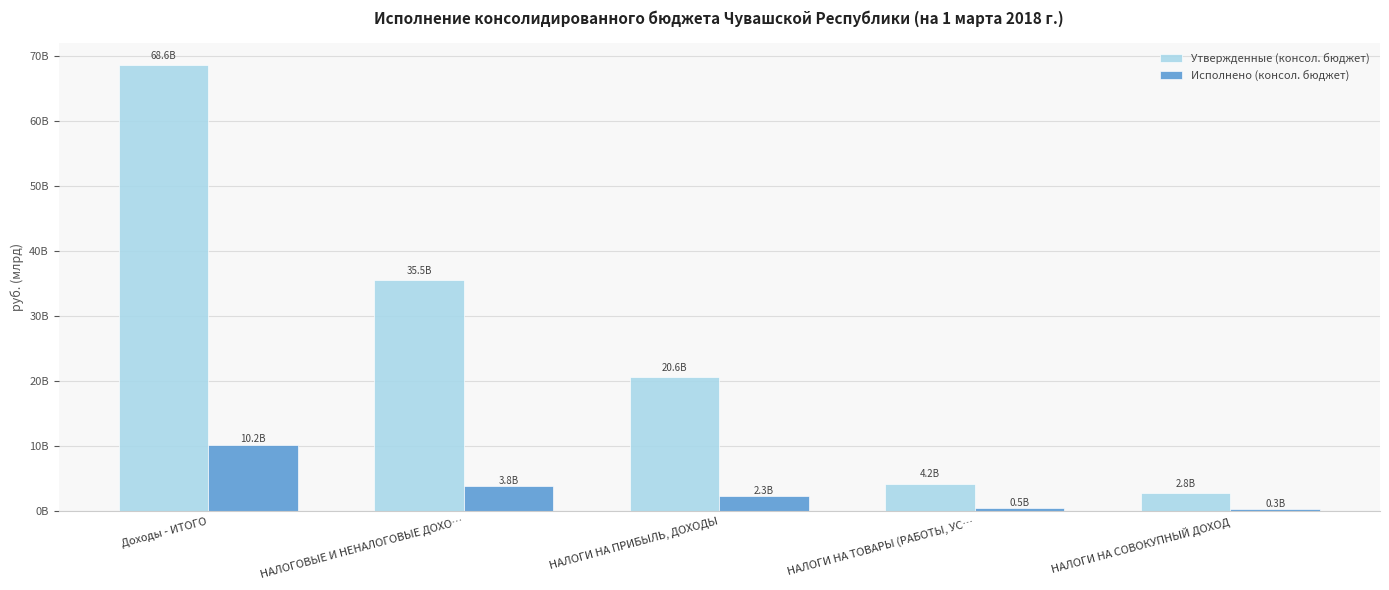

Are the bars horizontal?

No